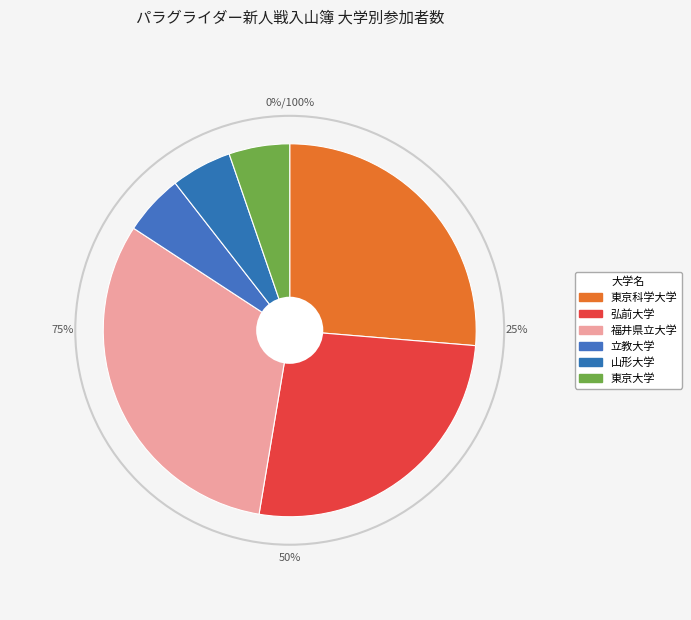

How much of the chart is everything except 弘前大学?

73.7%